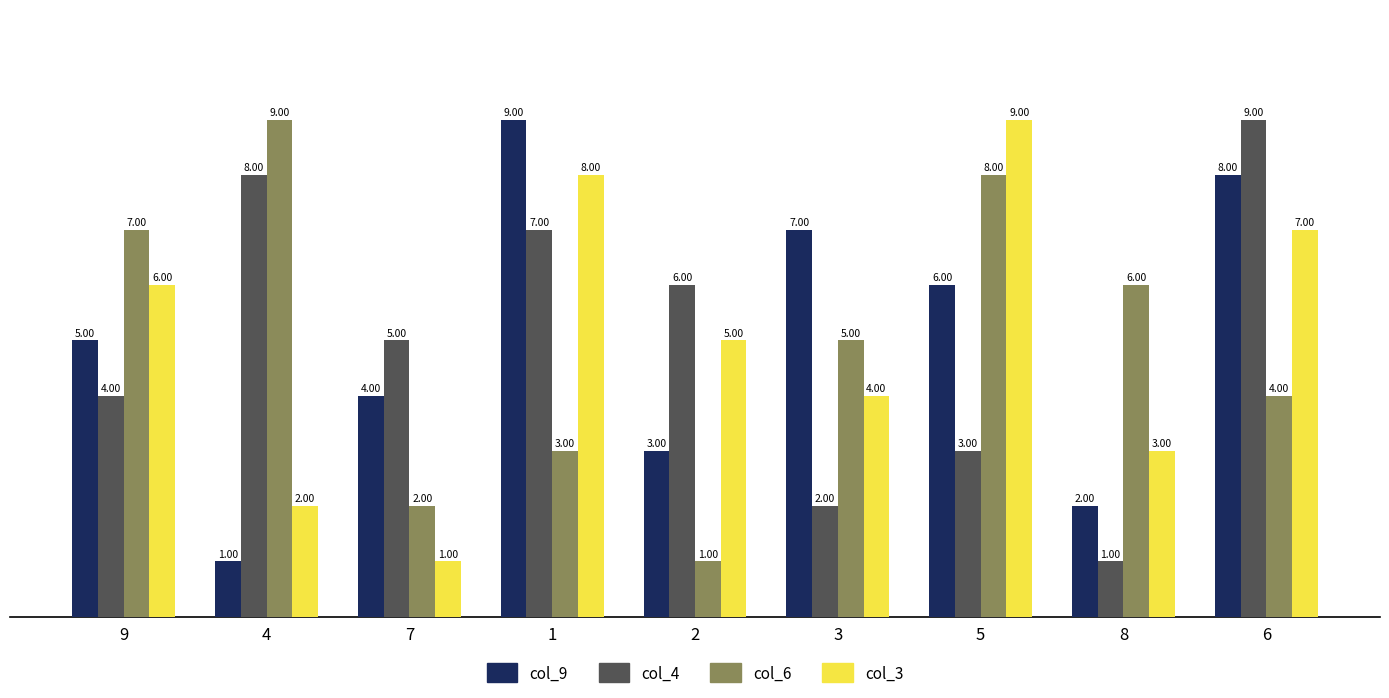

What is the total value across all series at 8?

12